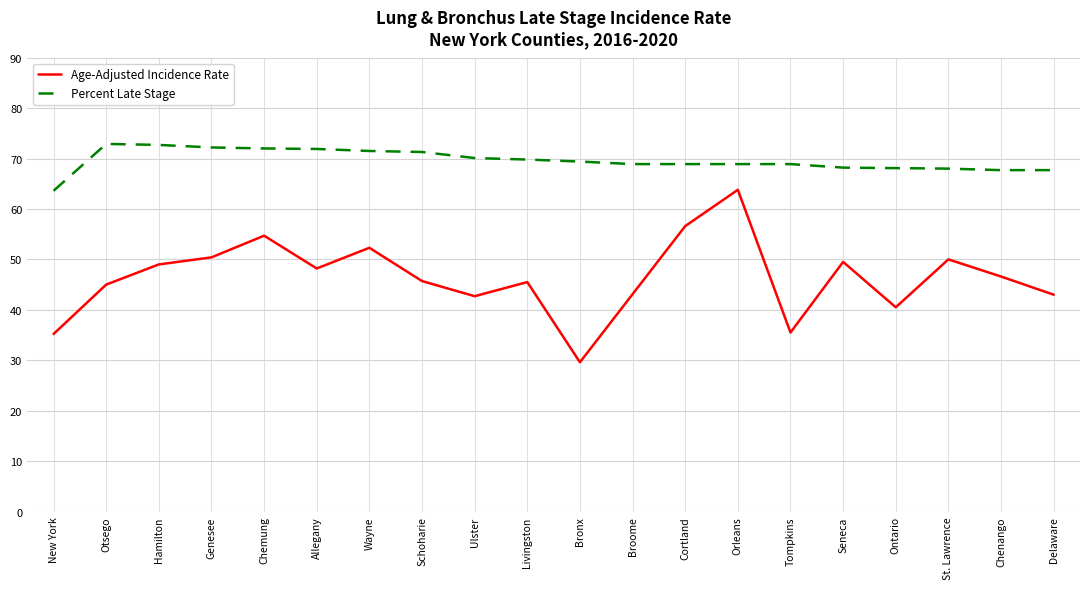

True or false: Percent Late Stage and Age-Adjusted Incidence Rate cross at least once.

False